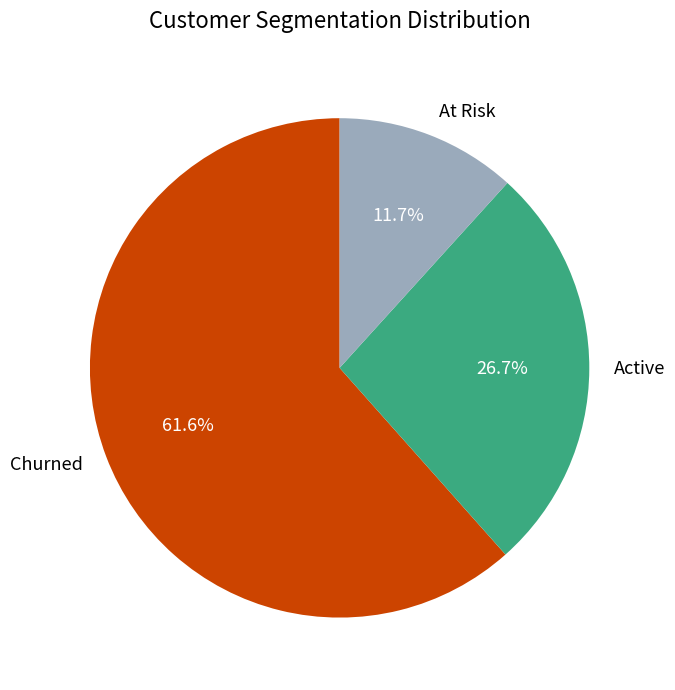

Is Churned the majority of the pie?

Yes